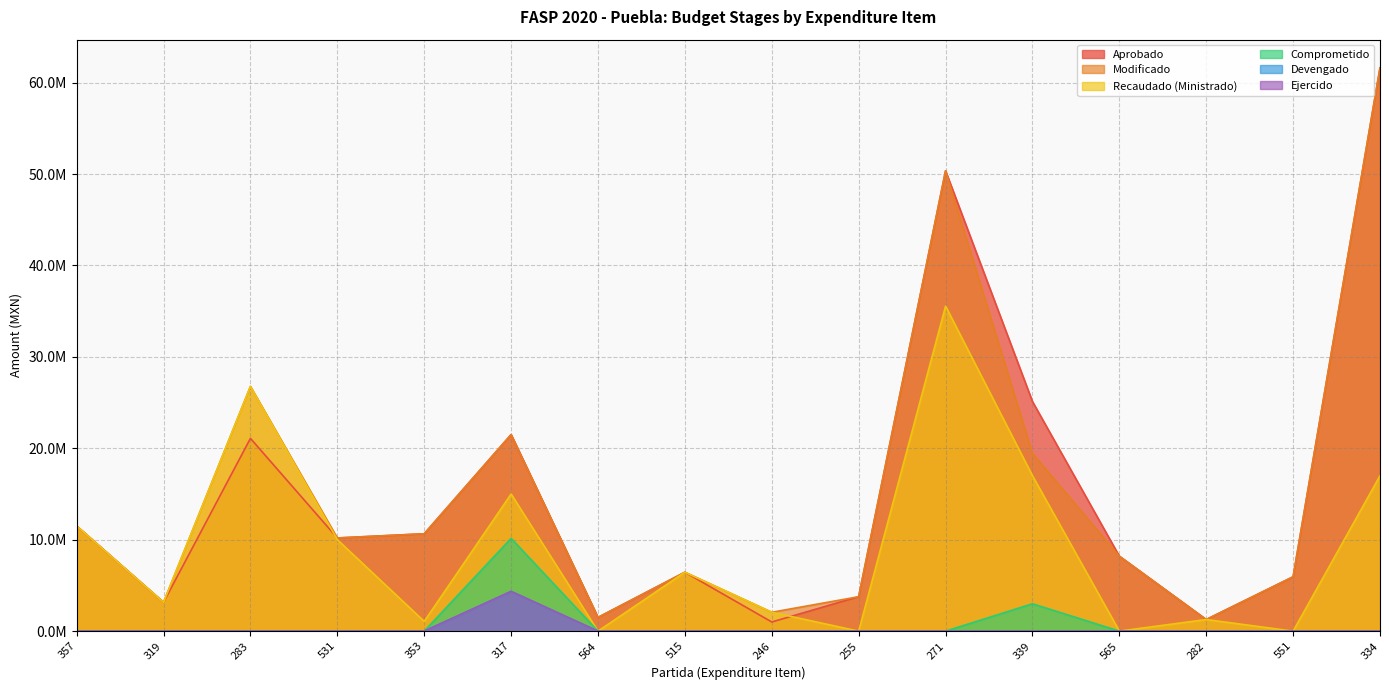

At how many categories does at least one series exceed 32030465?

2